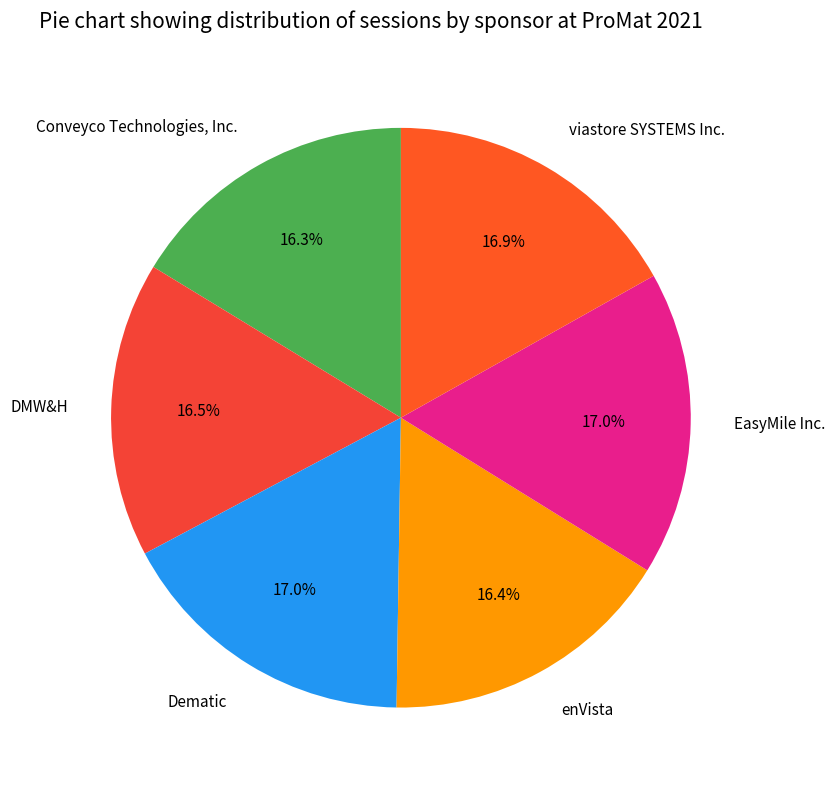

Between viastore SYSTEMS Inc. and Conveyco Technologies, Inc., which is larger?

viastore SYSTEMS Inc.